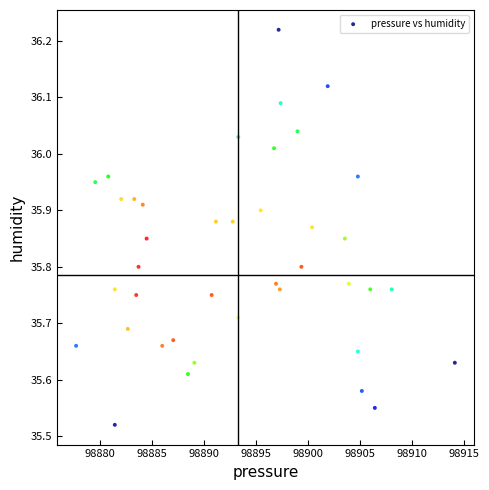

What is the range of Y values (max minus min)?

0.7